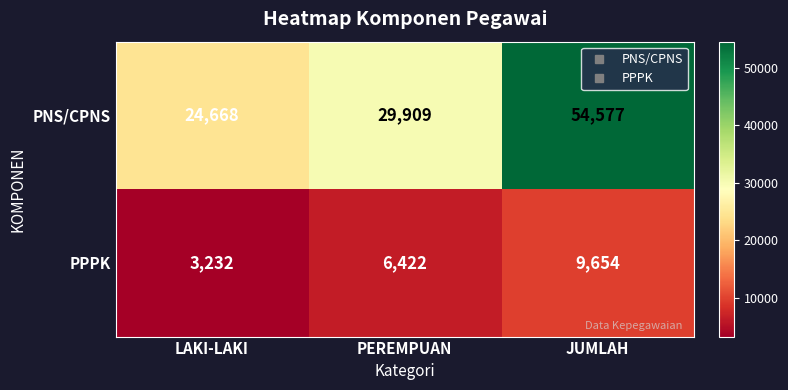

Reading left to right, list all the values displayed in this chart.

PNS/CPNS: 24668	29909	54577
PPPK: 3232	6422	9654